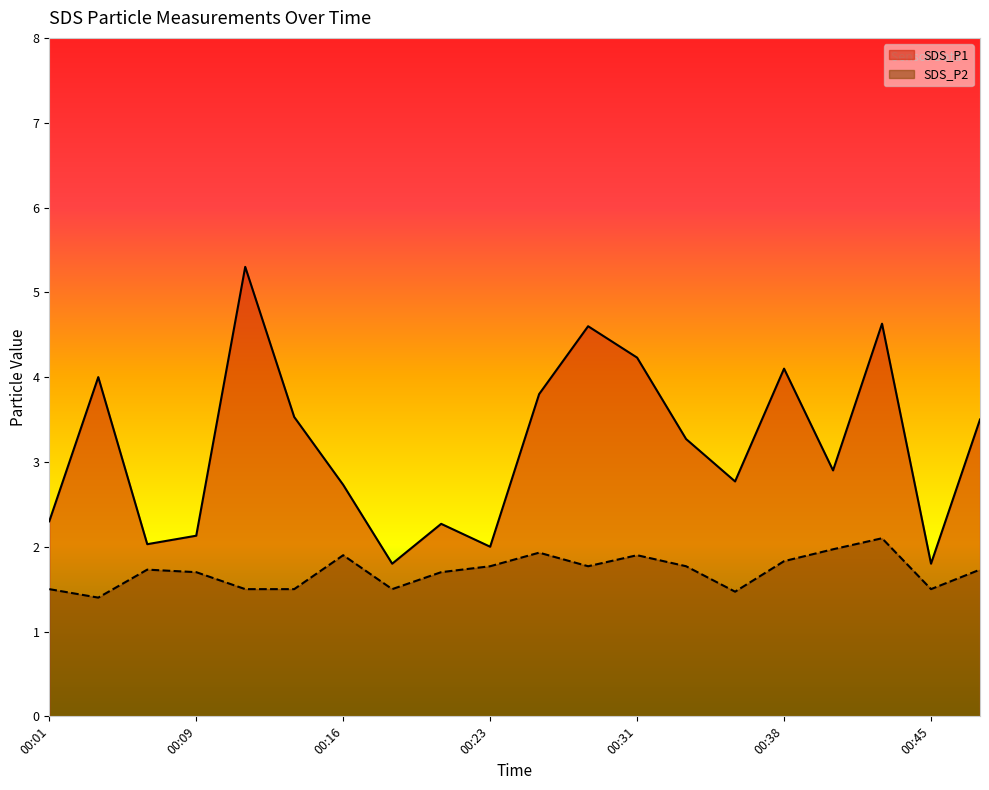

What are all the series names shown in the legend?

SDS_P1, SDS_P2